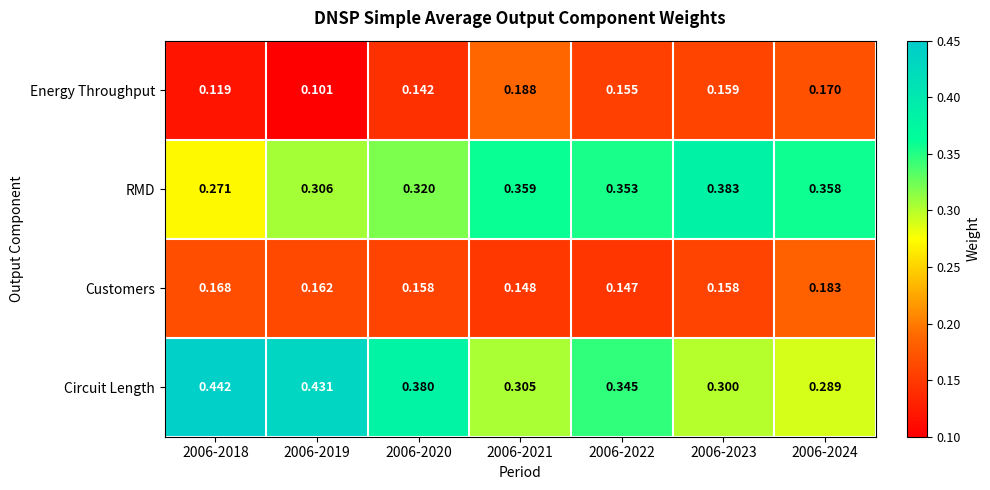

Which series has the largest range (max minus min)?

Circuit Length